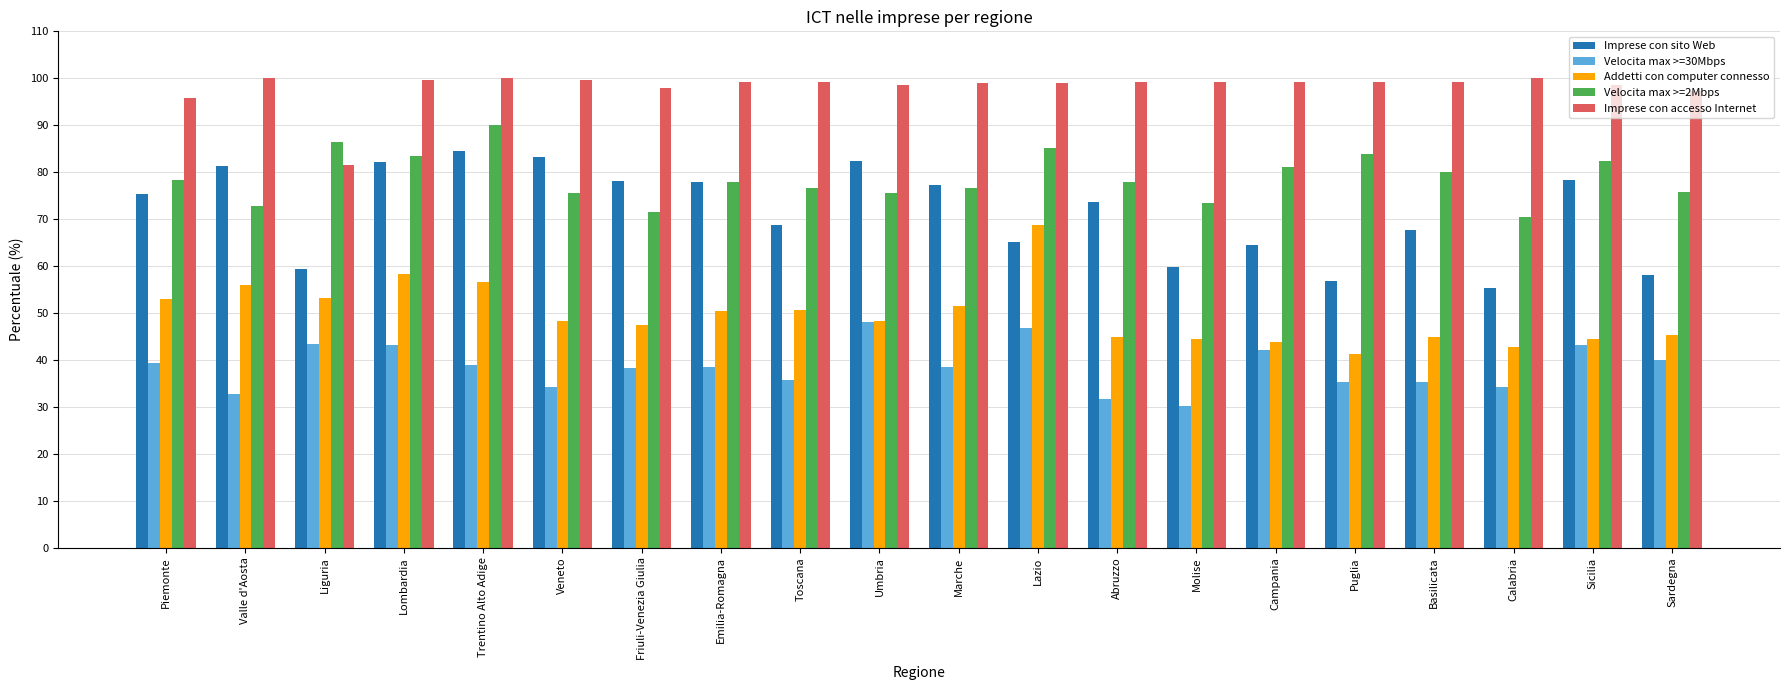

Is the value of Velocita max >=2Mbps at Puglia greater than the value of Addetti con computer connesso at Emilia-Romagna?

Yes